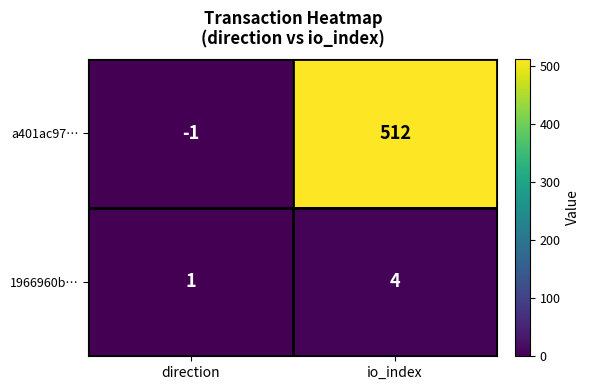

List the series in order of their peak value, highest first.

a401ac97…, 1966960b…